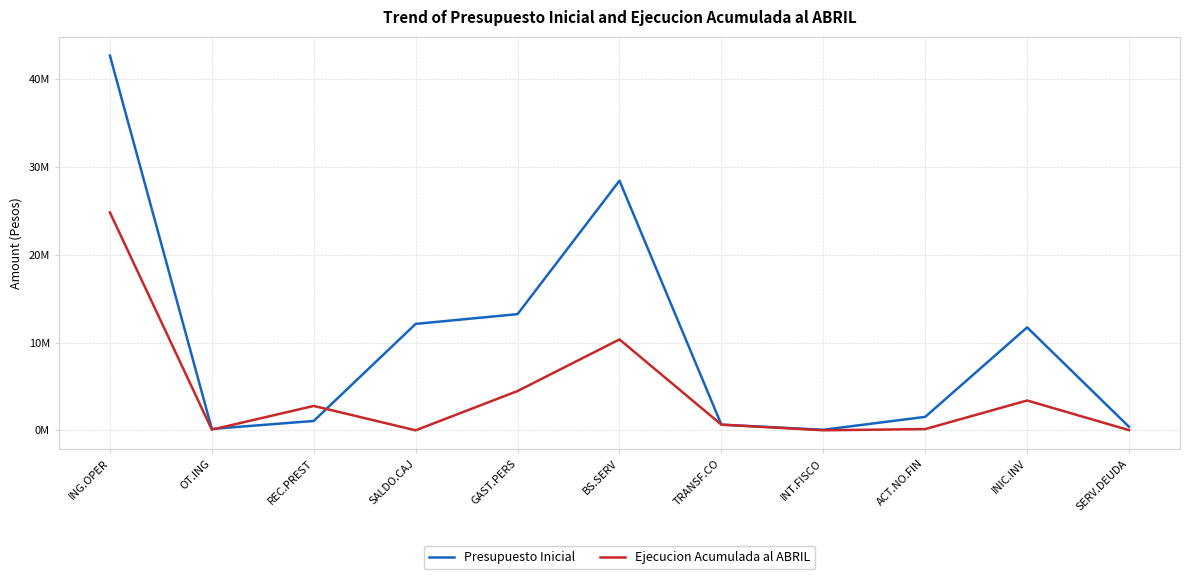

What value does the Presupuesto Inicial series have at SALDO.CAJ, to the nearest 50?

12127650